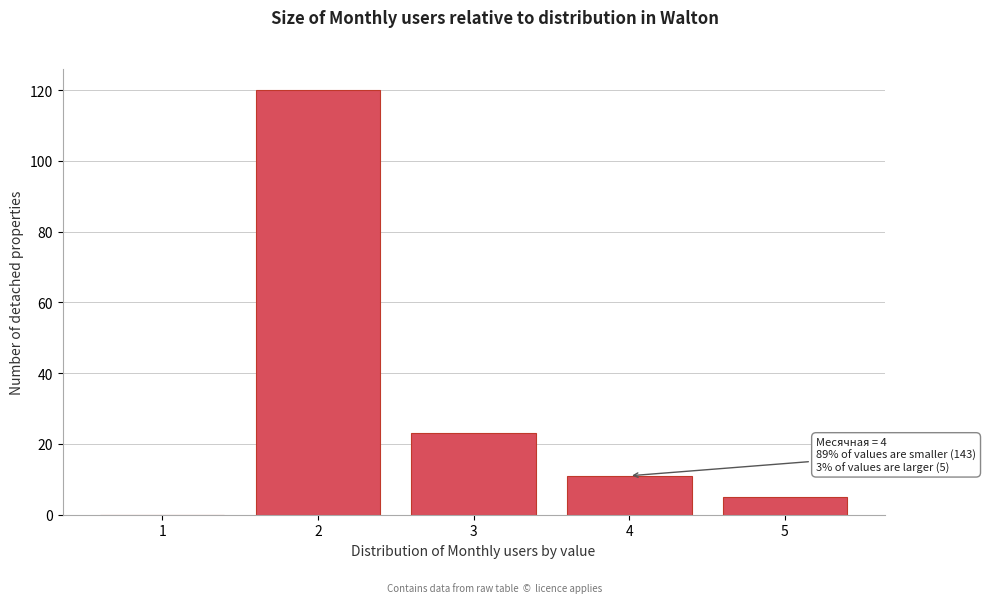

Reading left to right, what are all the values shown in this chart?

1=0	2=120	3=23	4=11	5=5